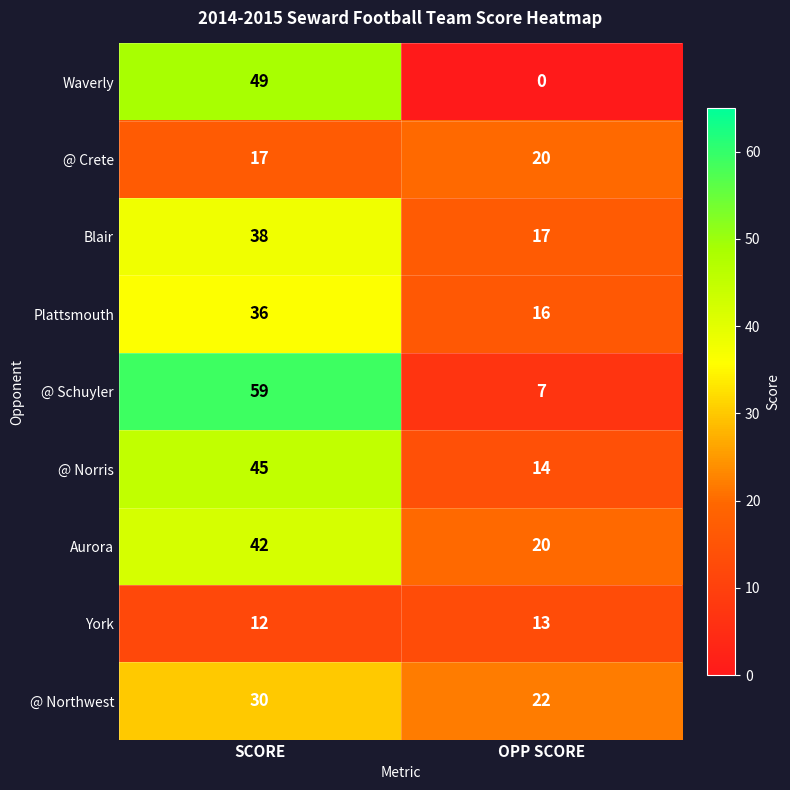

Is it true that @ Crete equals 6 at SCORE?

False